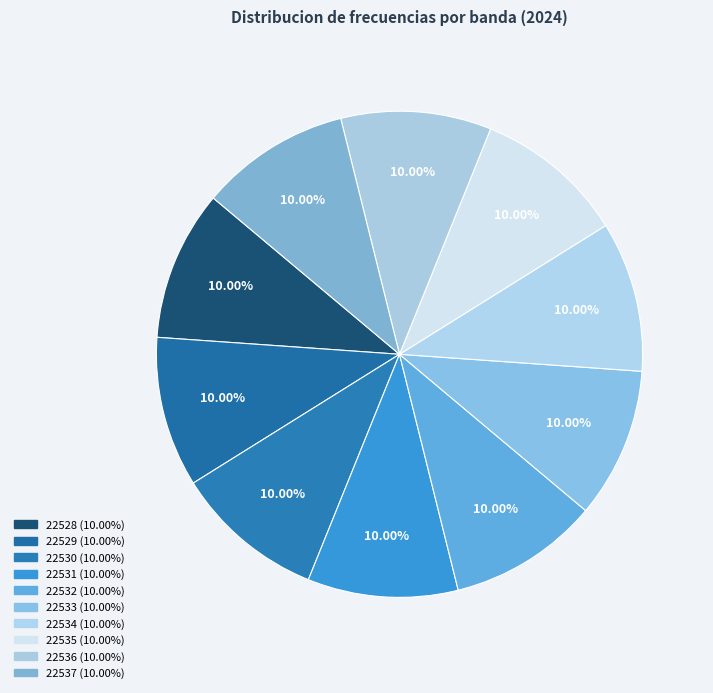

Does 22537 account for over 50% of the chart?

No